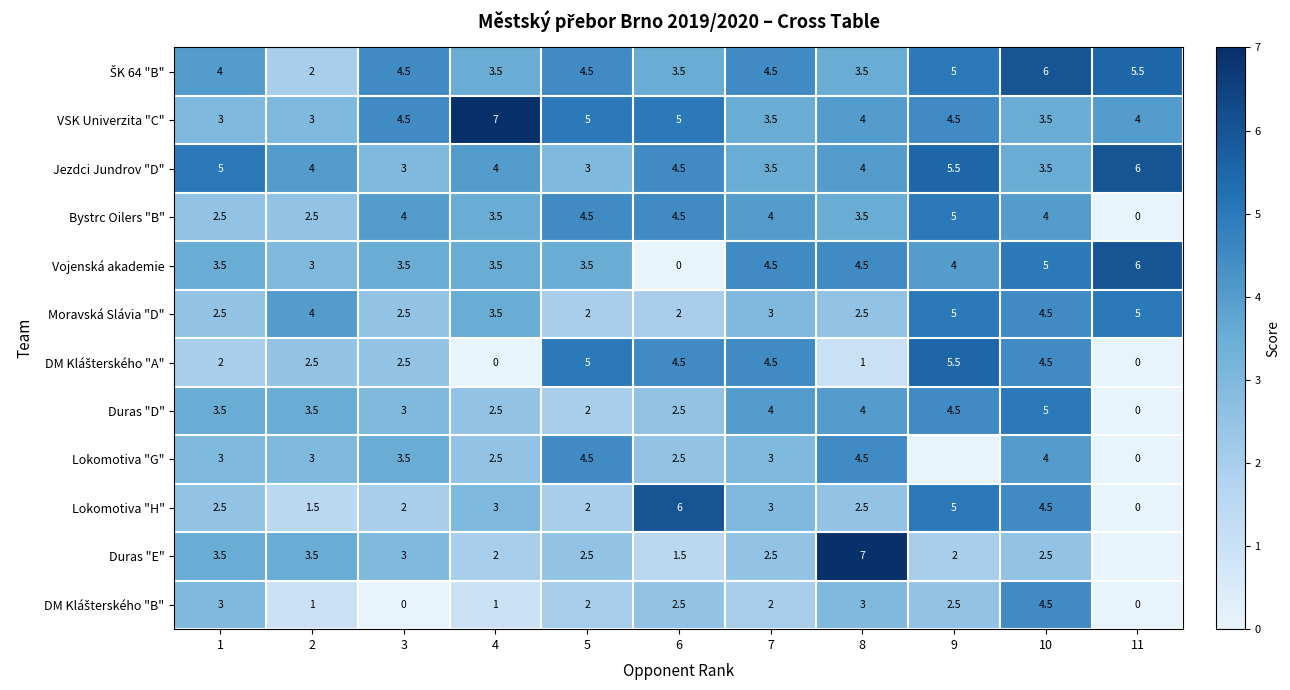

Is it true that Duras "D" equals 2.1 at 7?

False